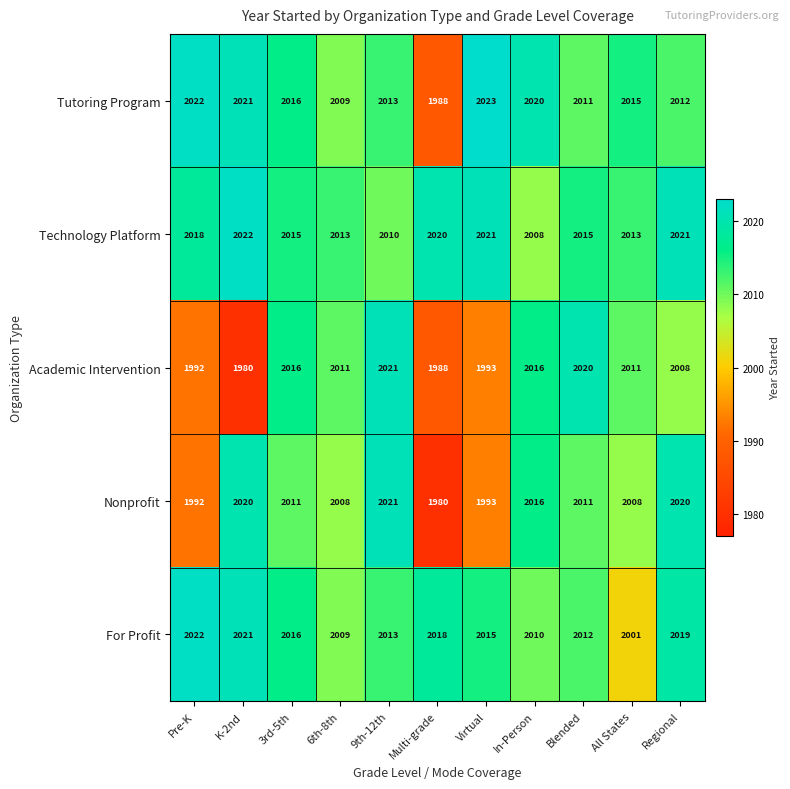

Which series has the largest total across all categories?

Technology Platform